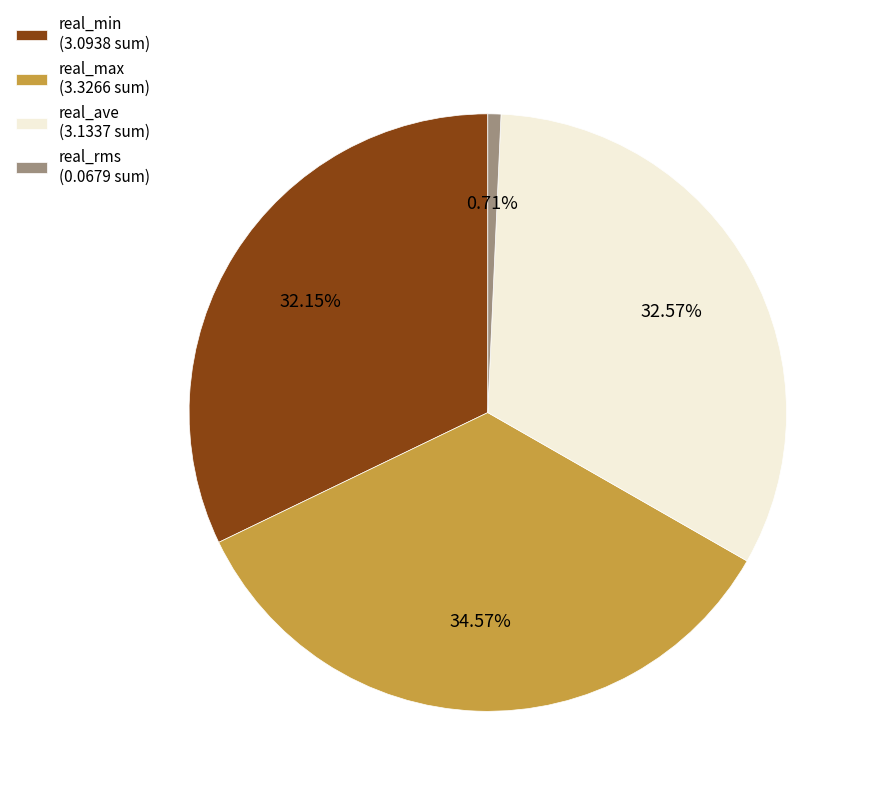

To the nearest percent, what is the average slice percentage?

25%